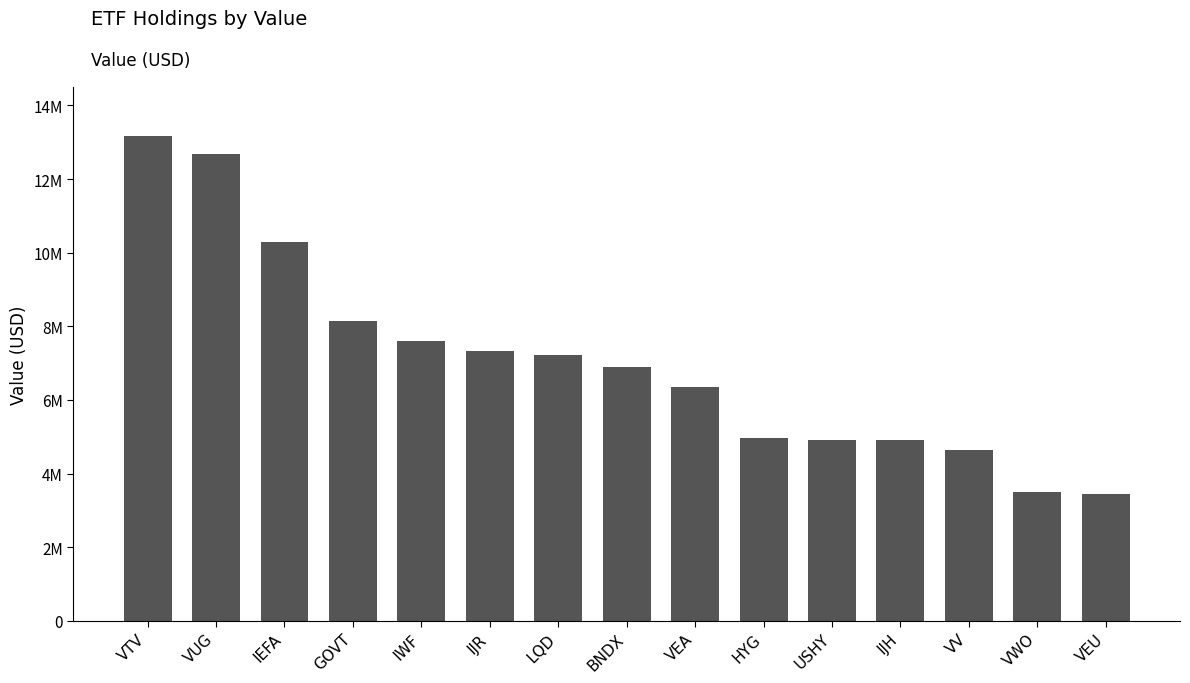

Reading left to right, extract all data points from this chart.

VTV=13184000	VUG=12695000	IEFA=10290000	GOVT=8146000	IWF=7604000	IJR=7335000	LQD=7227000	BNDX=6887000	VEA=6347000	HYG=4969000	USHY=4913000	IJH=4909000	VV=4650000	VWO=3487000	VEU=3456000